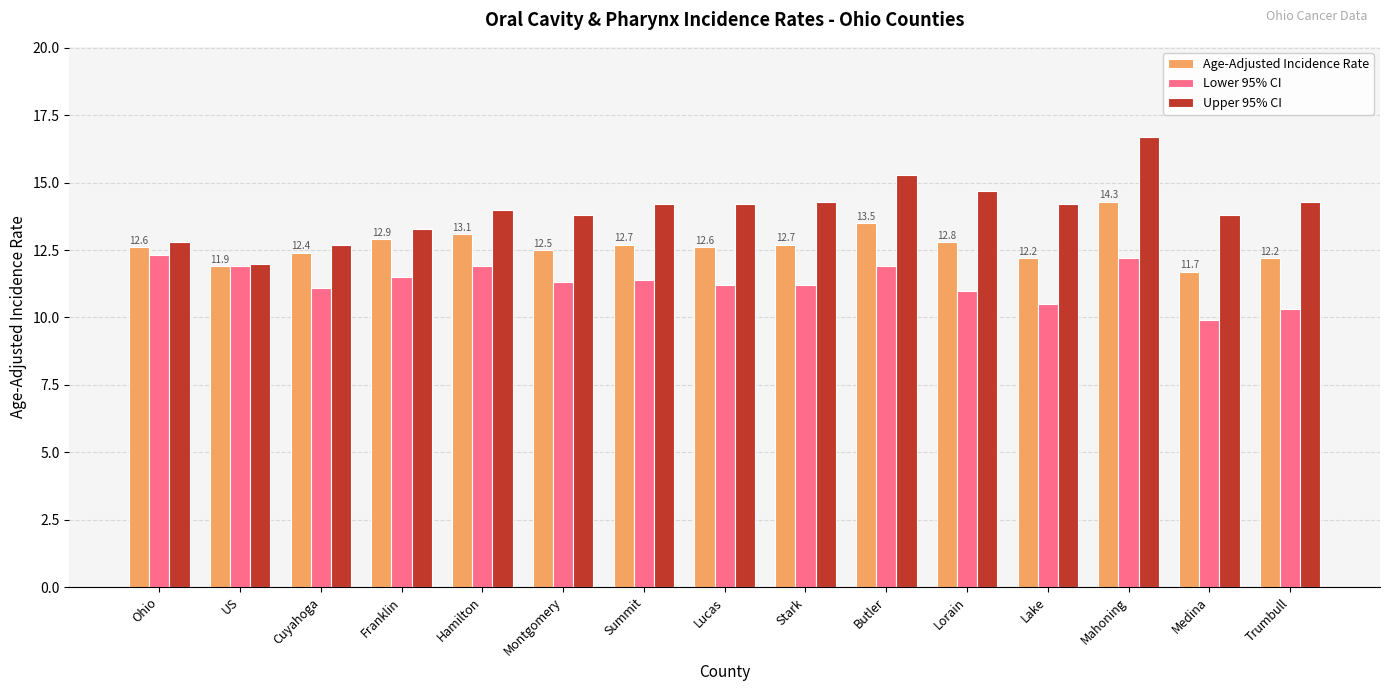

Which series has the largest total across all categories?

Upper 95% CI